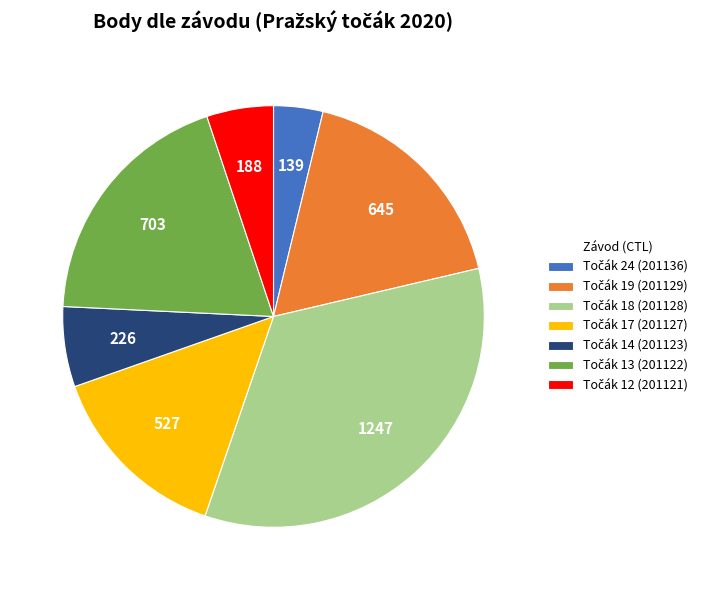

Is there any slice that represents more than half of the pie?

No